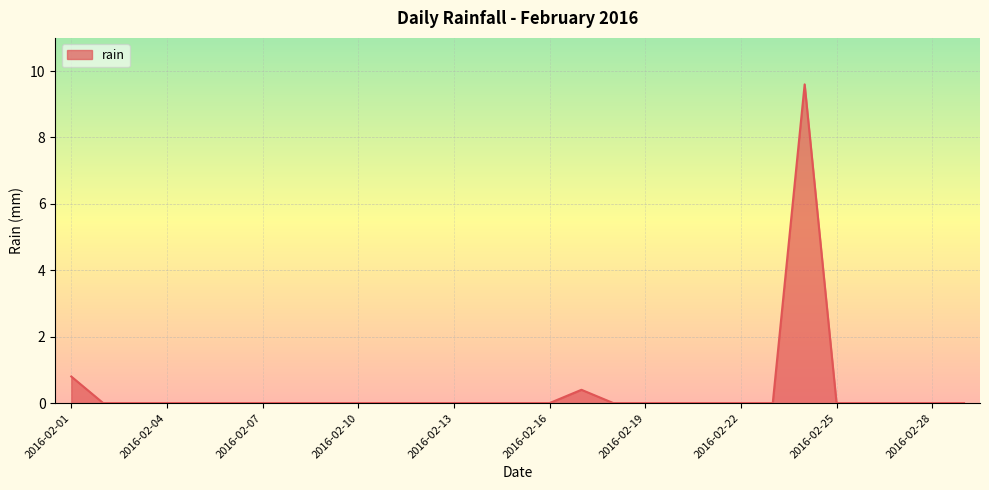

What is the sum of all values?

10.8